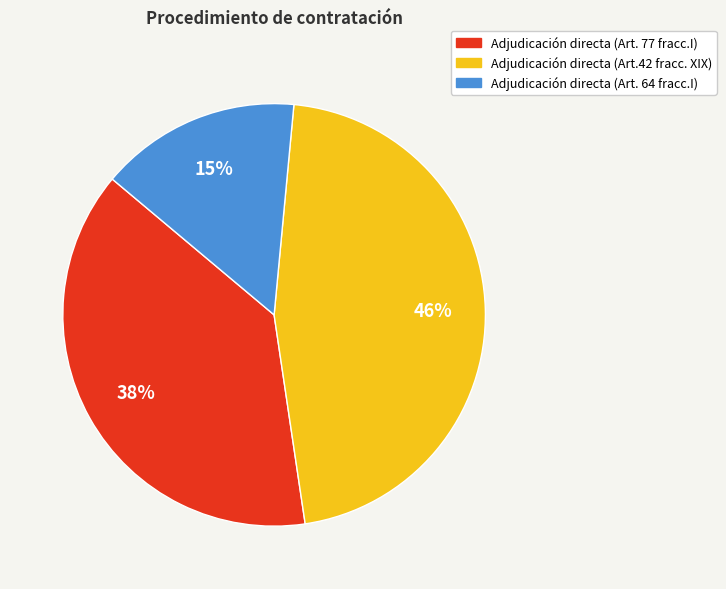

Is it true that Adjudicación directa (Art. 64 fracc.I) is 26% of the pie?

False